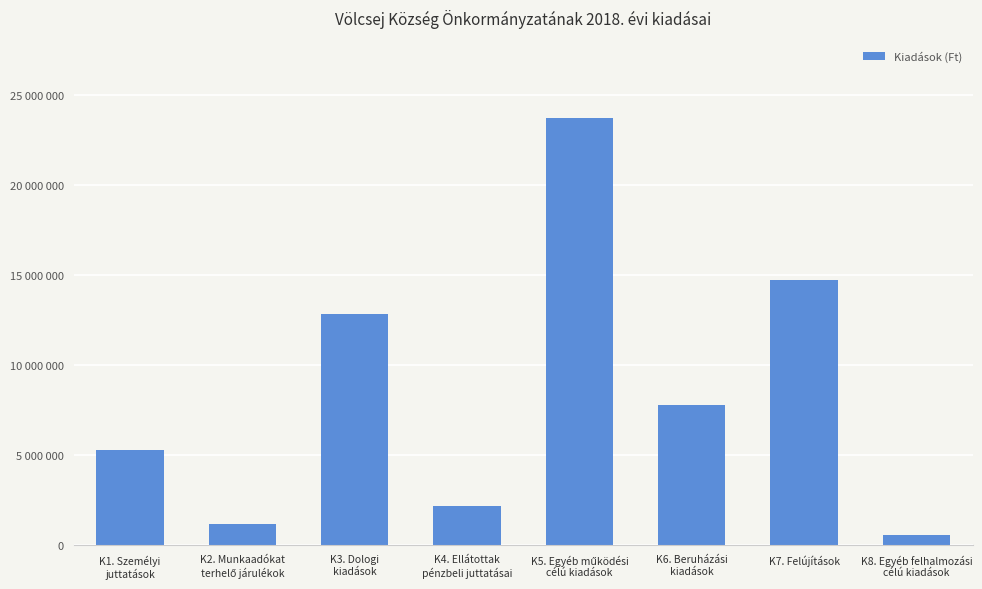

Does the chart contain any negative values?

No